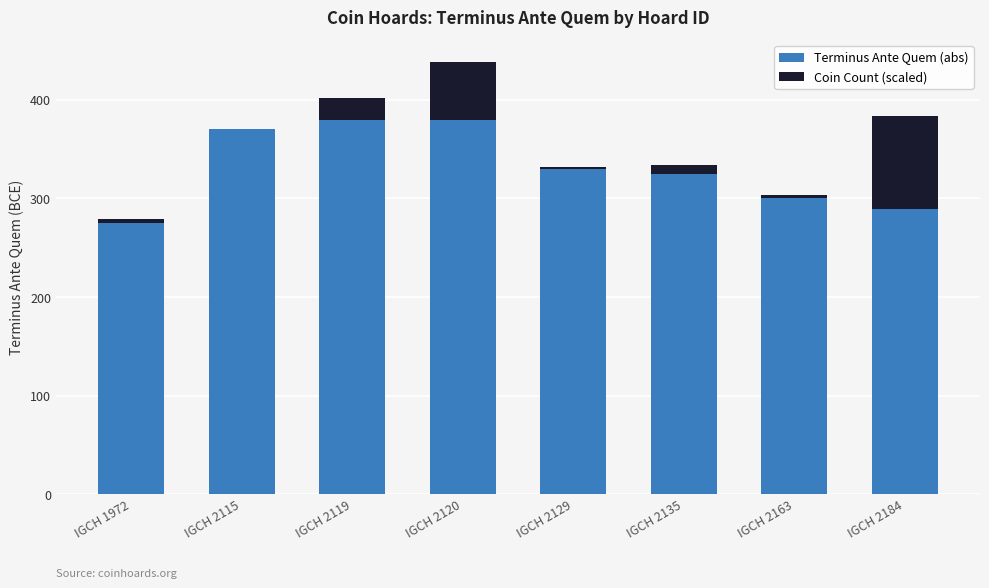

The Terminus Ante Quem (abs) series shows 466.8 at IGCH 2163. True or false?

False